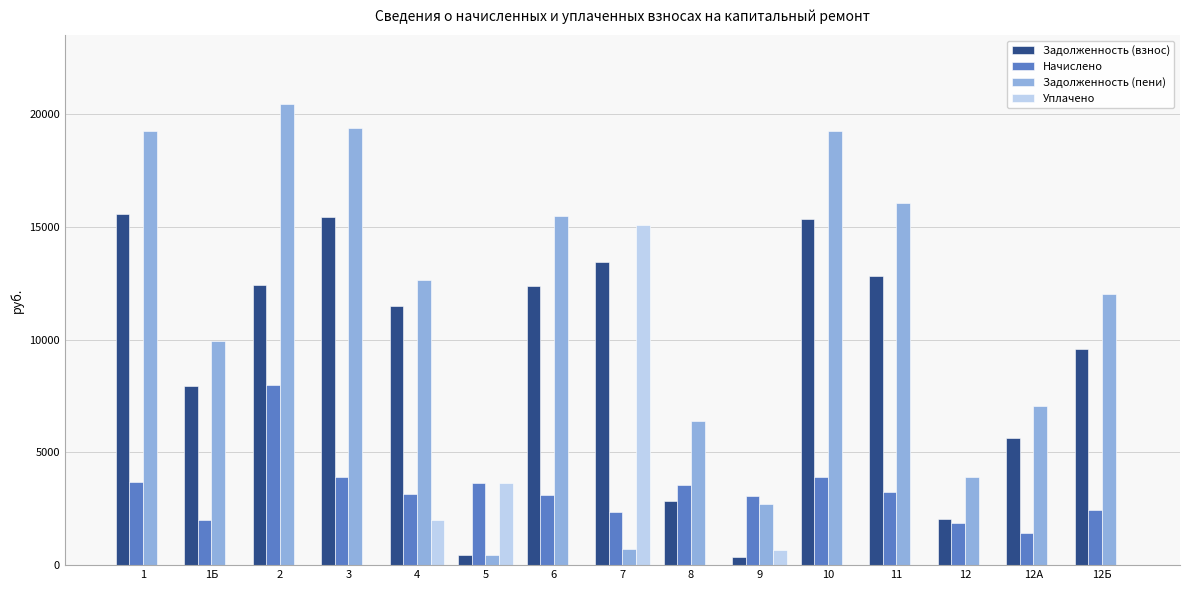

What is the maximum value shown in the chart?

20426.9